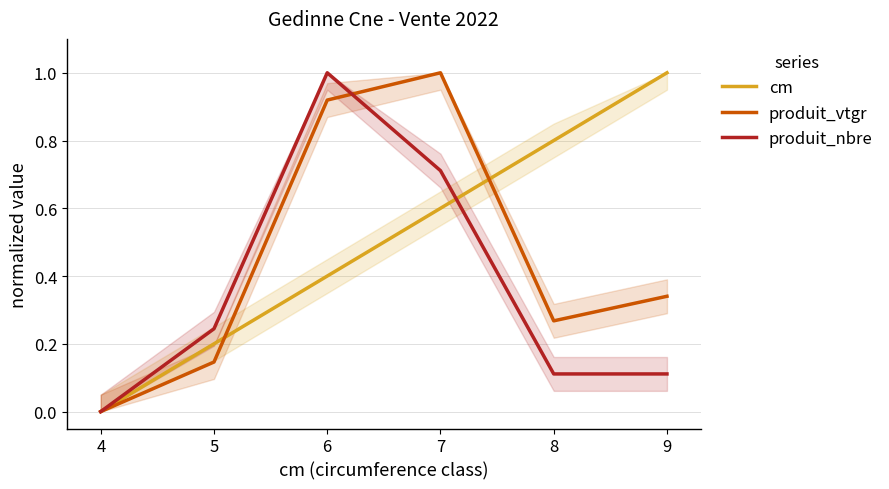

Reading left to right, list all the values displayed in this chart.

cm: 0.0	0.2	0.4	0.6	0.8	1.0
produit_vtgr: 0.0	0.1	0.9	1.0	0.3	0.3
produit_nbre: 0.0	0.2	1.0	0.7	0.1	0.1